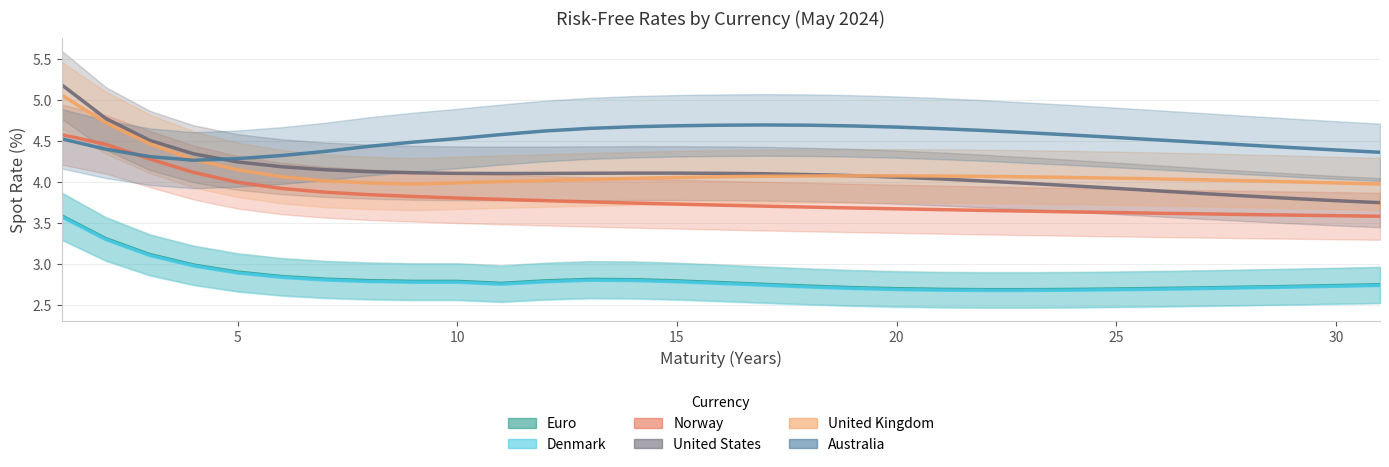

How many lines are shown in the chart?

6